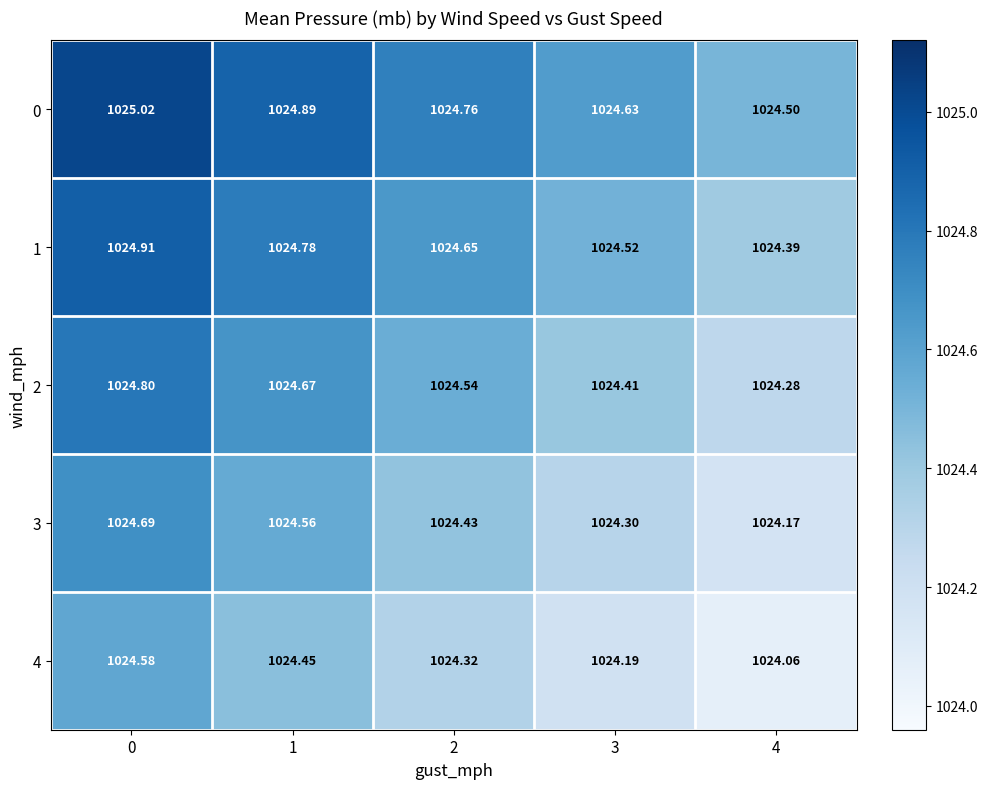

Is the value of 1 at 0 greater than the value of 4 at 1?

Yes